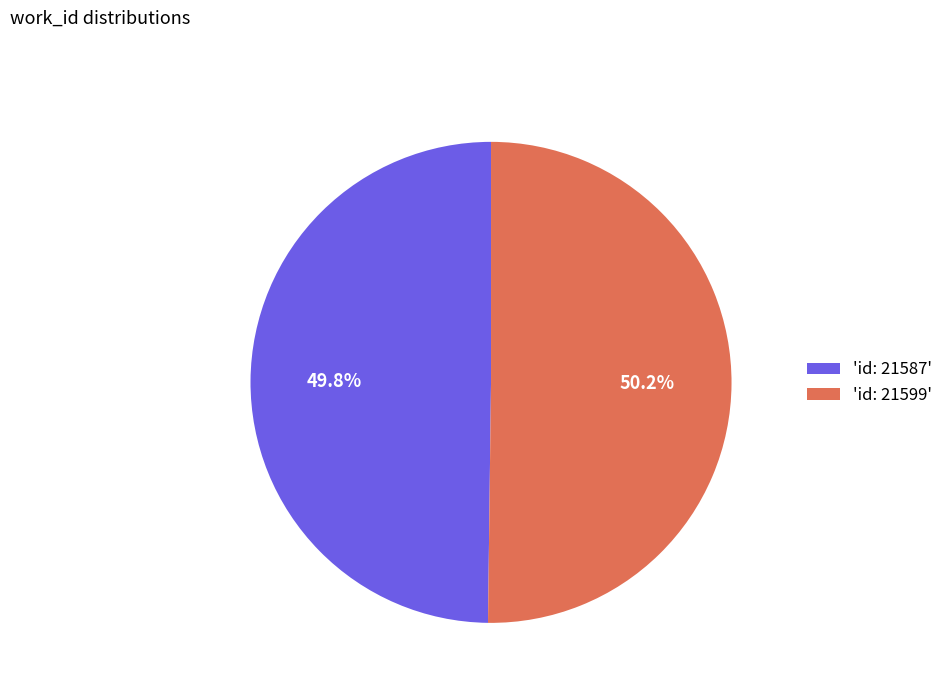

Combined, what portion of the pie is 'id: 21587' and 'id: 21599'?

100.0%